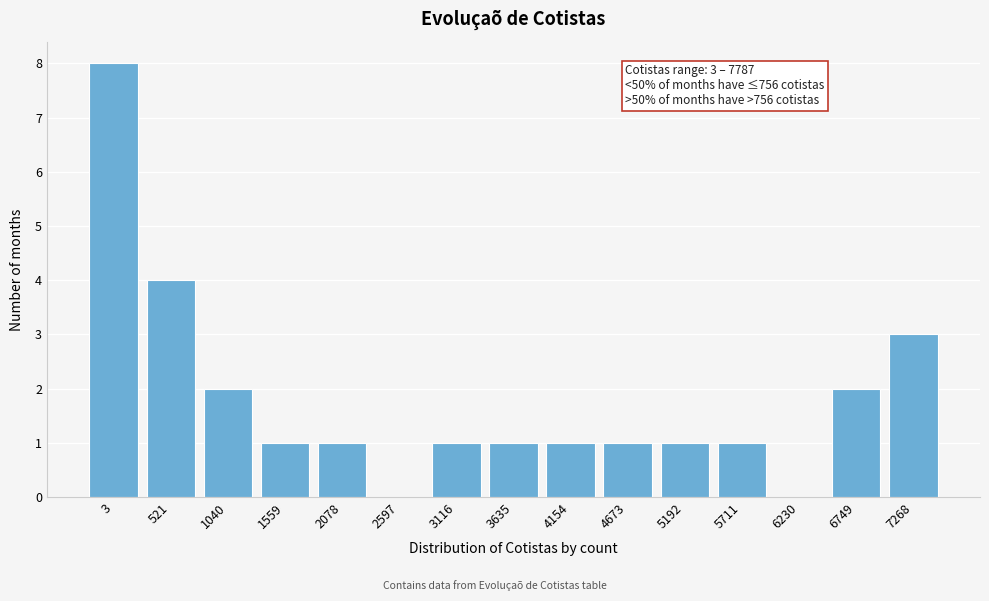

Reading left to right, extract all data points from this chart.

3=8	521=4	1040=2	1559=1	2078=1	2597=0	3116=1	3635=1	4154=1	4673=1	5192=1	5711=1	6230=0	6749=2	7268=3